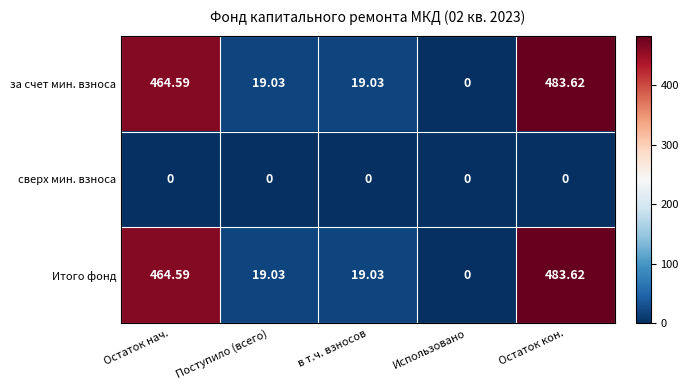

At which label does Итого фонд first exceed 19?

Остаток нач.